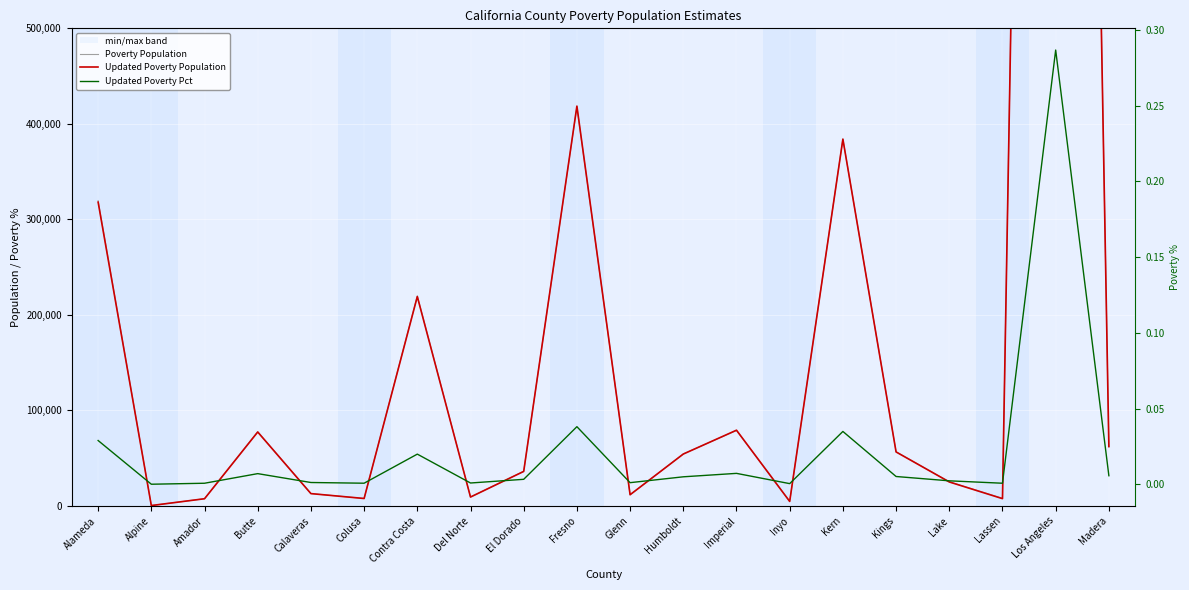

Reading left to right, transcribe all the data shown in this chart.

Poverty Population: Alameda=319581.0	Alpine=413.0	Amador=7579.0	Butte=77754.0	Calaveras=12943.0	Colusa=7805.0	Contra Costa=219952.0	Del Norte=9422.0	El Dorado=36279.0	Fresno=417878.0	Glenn=11782.0	Humboldt=54507.0	Imperial=79010.0	Inyo=4725.0	Kern=384229.0	Kings=56686.0	Lake=25332.0	Lassen=7971.0	Los Angeles=3179500.0	Madera=61831.0
Updated Poverty Population: Alameda=318015.6	Alpine=410.6	Amador=7527.8	Butte=77381.4	Calaveras=12907.9	Colusa=7787.8	Contra Costa=219160.5	Del Norte=9297.9	El Dorado=36124.2	Fresno=418585.2	Glenn=11723.9	Humboldt=54312.1	Imperial=79288.8	Inyo=4718.8	Kern=383962.0	Kings=56507.9	Lake=25098.7	Lassen=7631.5	Los Angeles=3155804.3	Madera=62201.9
Updated Poverty Pct: Alameda=0.0	Alpine=0.0	Amador=0.0	Butte=0.0	Calaveras=0.0	Colusa=0.0	Contra Costa=0.0	Del Norte=0.0	El Dorado=0.0	Fresno=0.0	Glenn=0.0	Humboldt=0.0	Imperial=0.0	Inyo=0.0	Kern=0.0	Kings=0.0	Lake=0.0	Lassen=0.0	Los Angeles=0.3	Madera=0.0